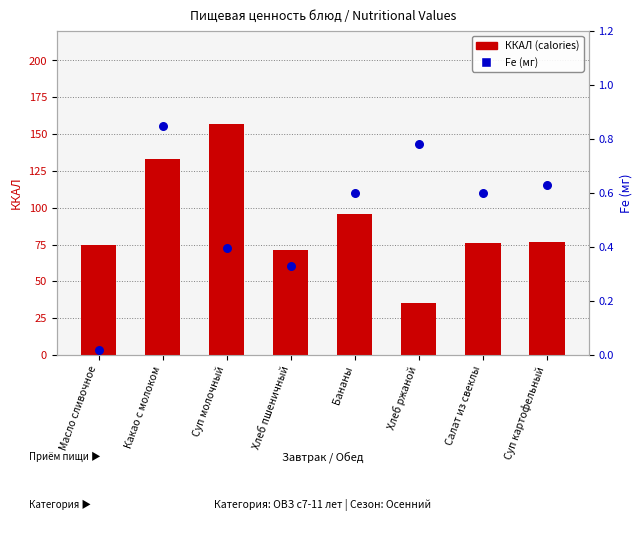

Which series has the largest total across all categories?

ККАЛ (calories)